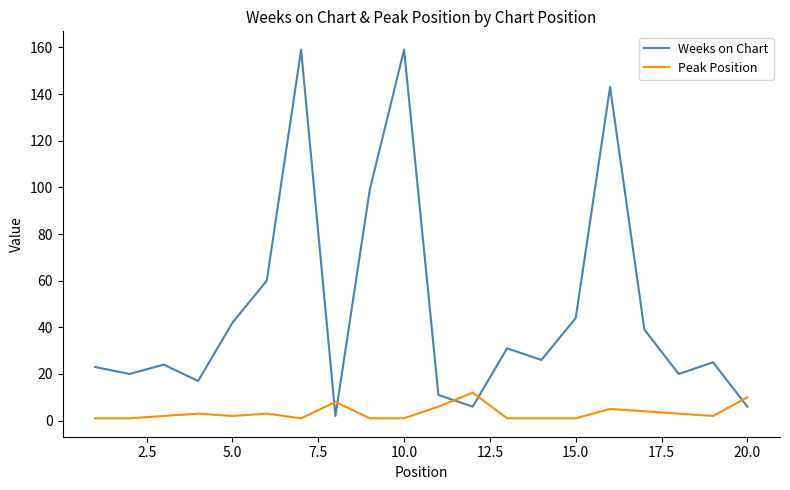

What is the sum of all Peak Position values?

68